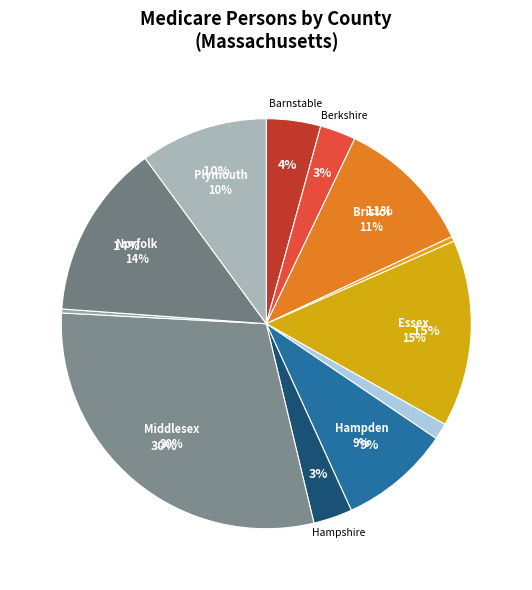

To the nearest percent, what portion does Barnstable represent?

4%